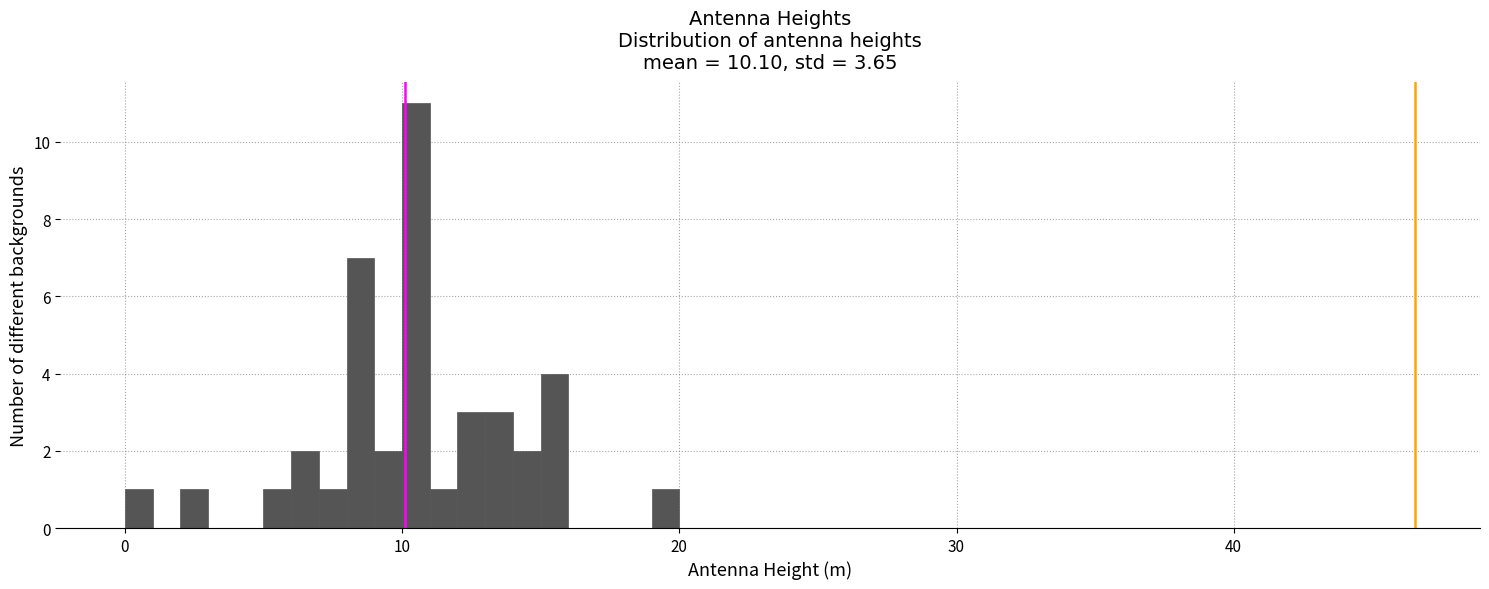

Around what value on the x-axis is the tallest bar? Give the approximate position of its centre, as read against the axis.

11